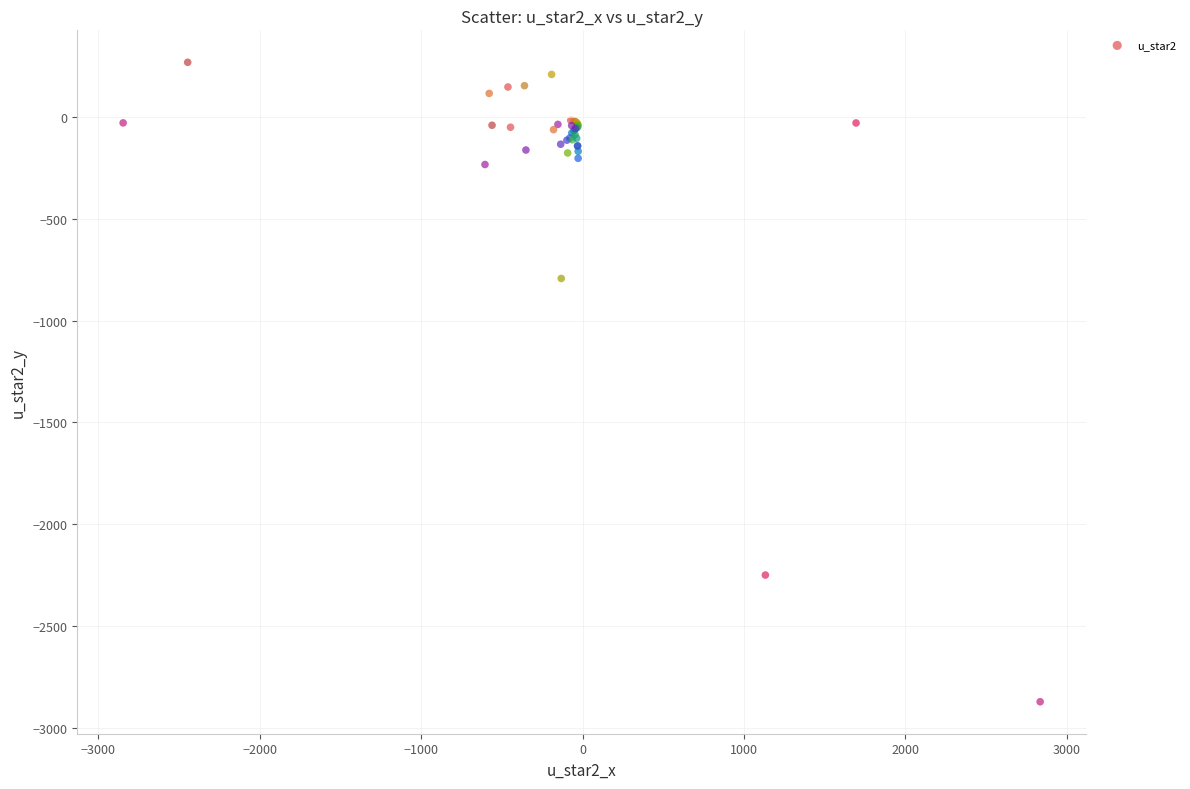

What Y value in the scatter plot is closest to -1302?

-793.5